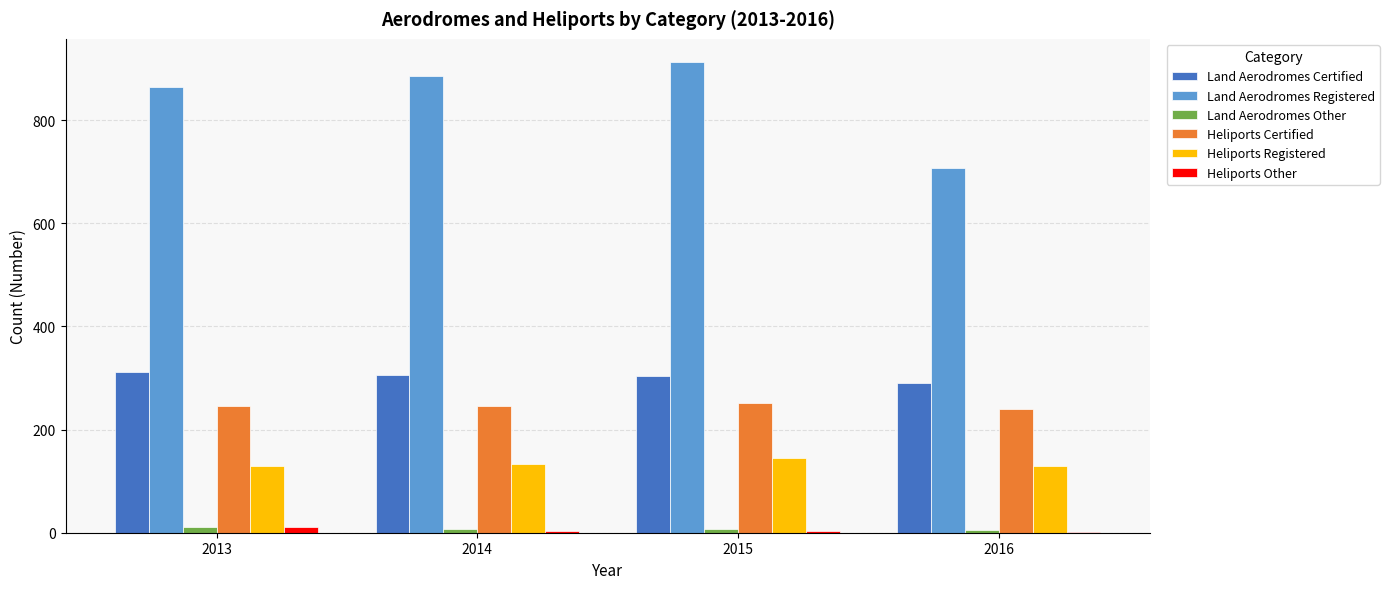

Which series changed the most between 2015 and 2016?

Land Aerodromes Registered